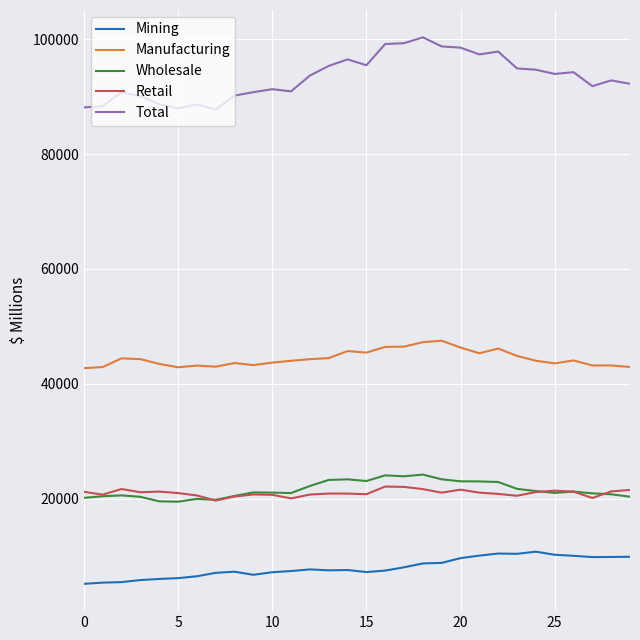

Which series has the largest total across all categories?

Total